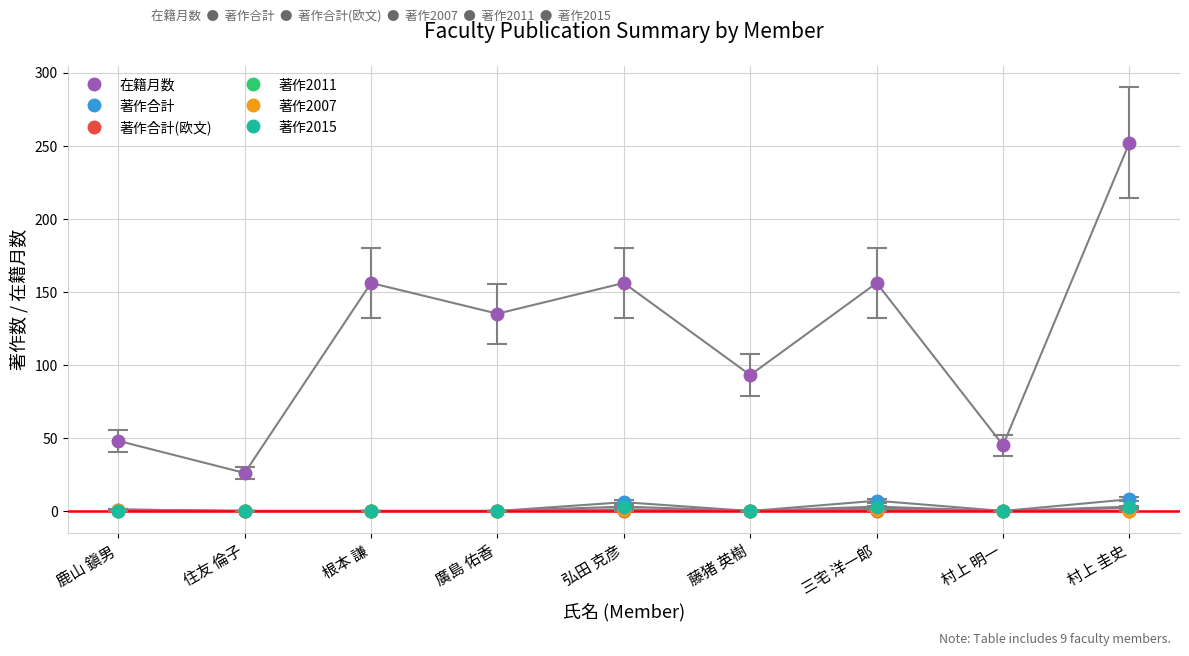

Which series changed the most between 廣島 佑香 and 藤猪 英樹?

在籍月数